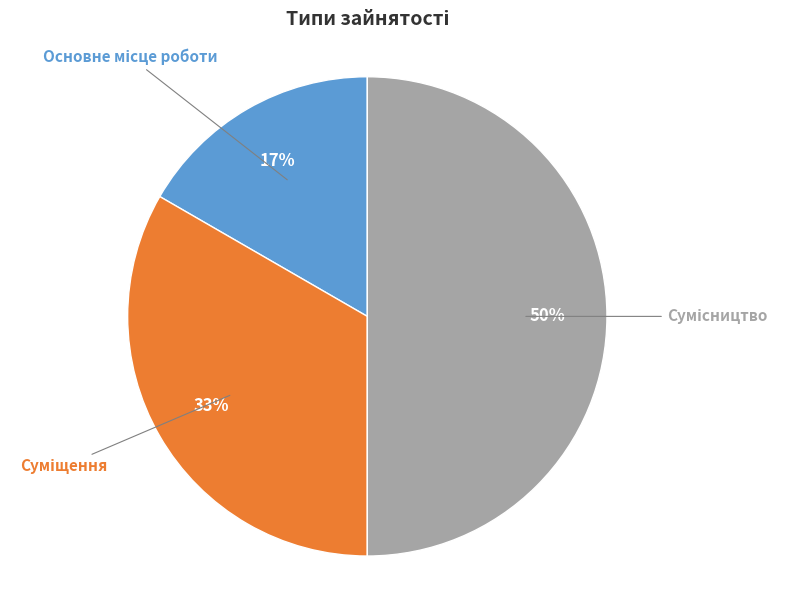

To the nearest percent, what is the difference between the largest and smallest slice percentages?

33%